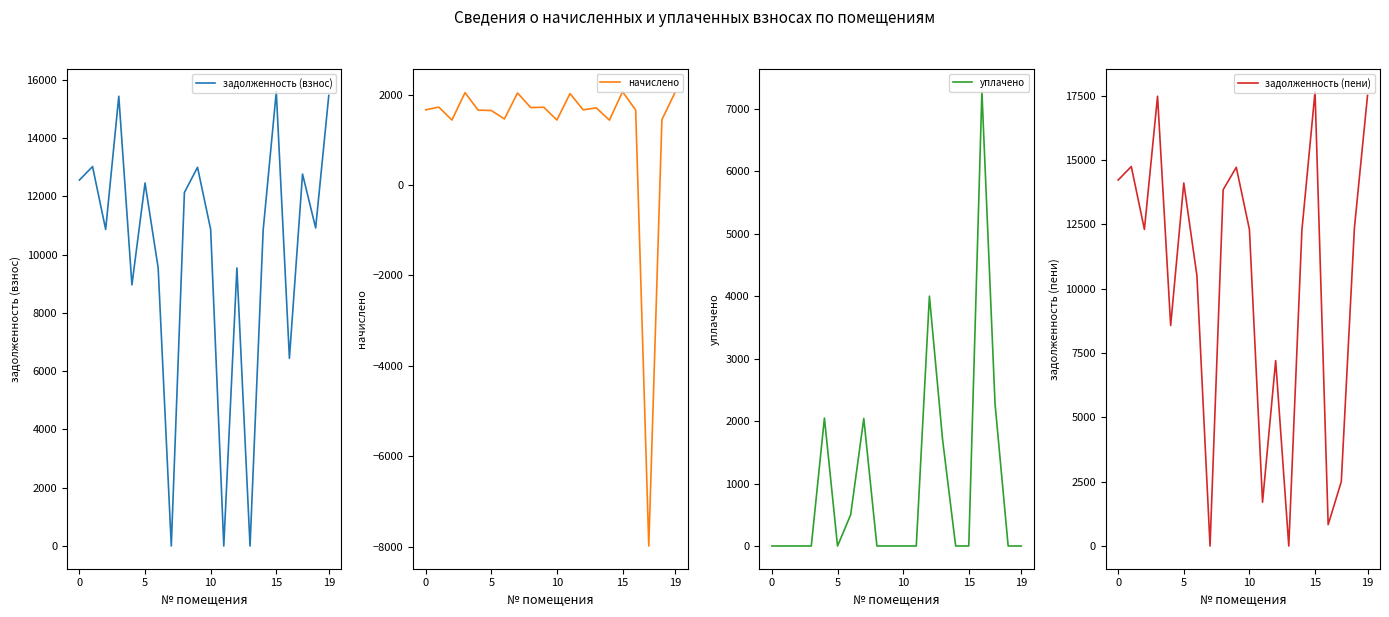

Between which two adjacent categories do задолженность (взнос) and начислено first intersect?

6 and 7